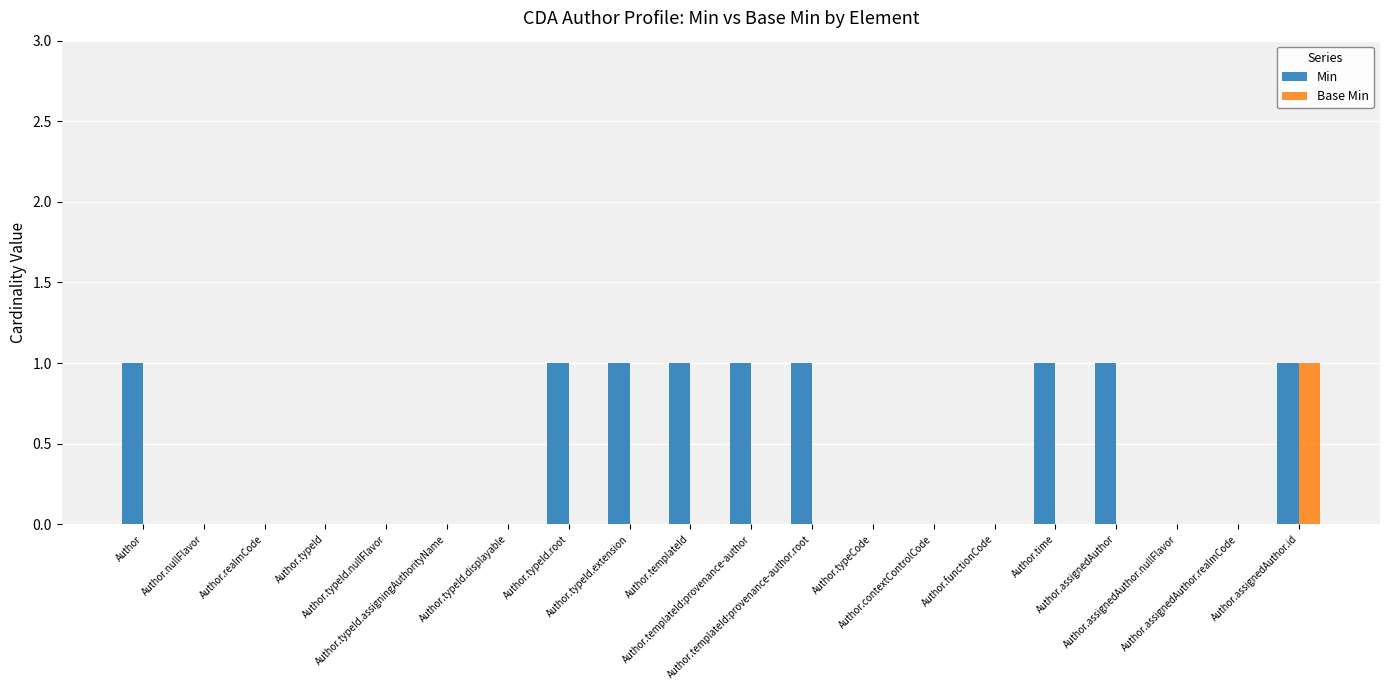

What is the sum of all Min values?

9